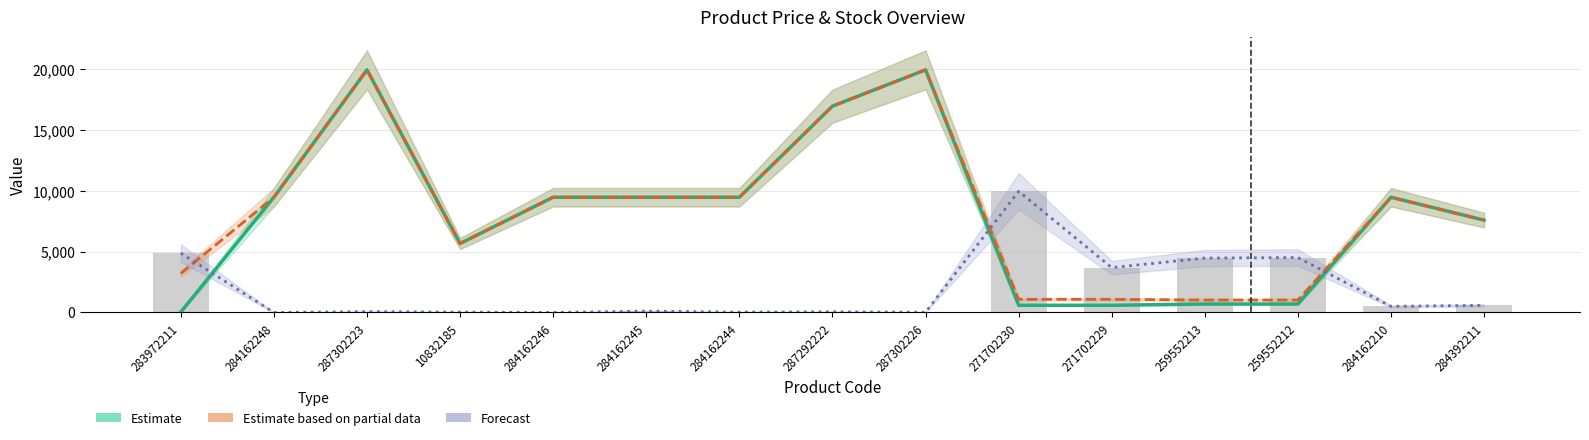

The Forecast series shows 4882.5 at 283972211. True or false?

True